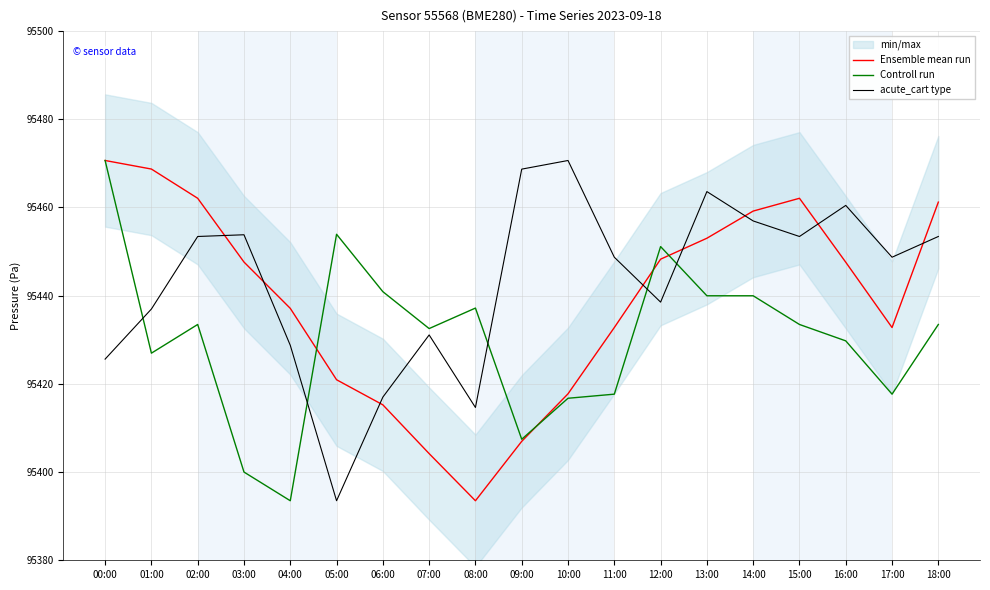

What is the difference between the Ensemble mean run values at 06:00 and 17:00?

17.5